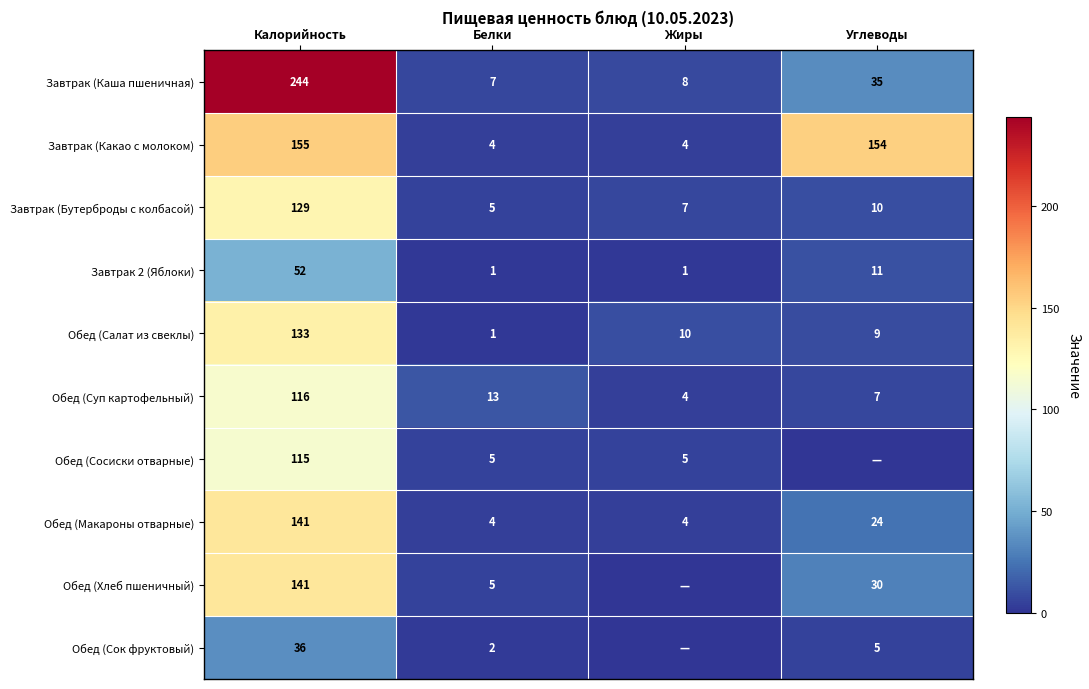

What is the difference between the maximum and minimum values in the Обед (Салат из свеклы) series?

132